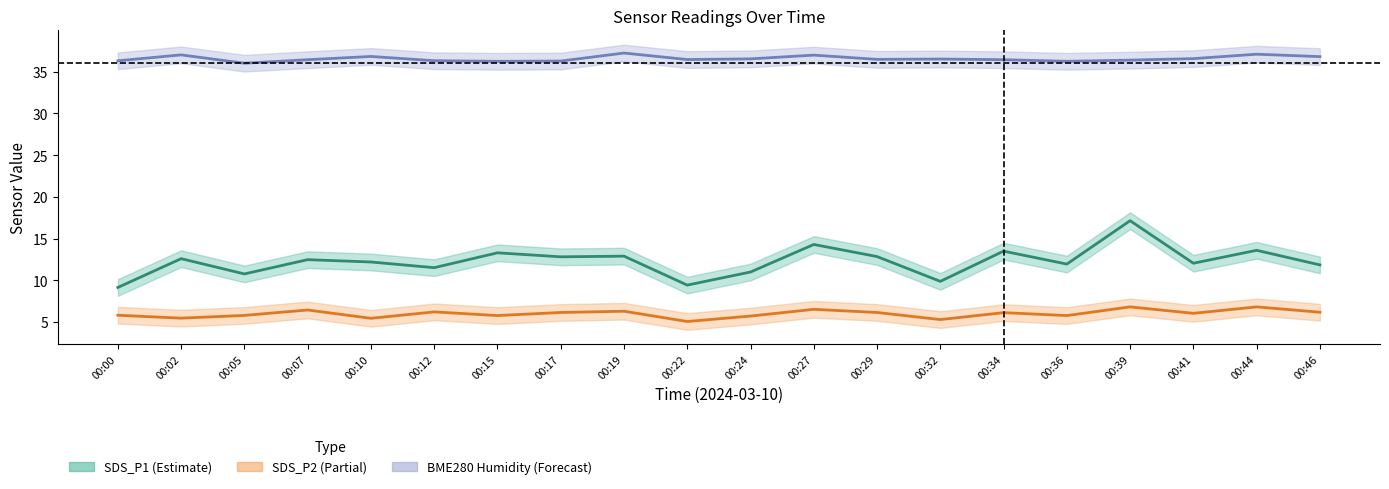

At which label is BME280 Humidity center closest to 36?

00:05